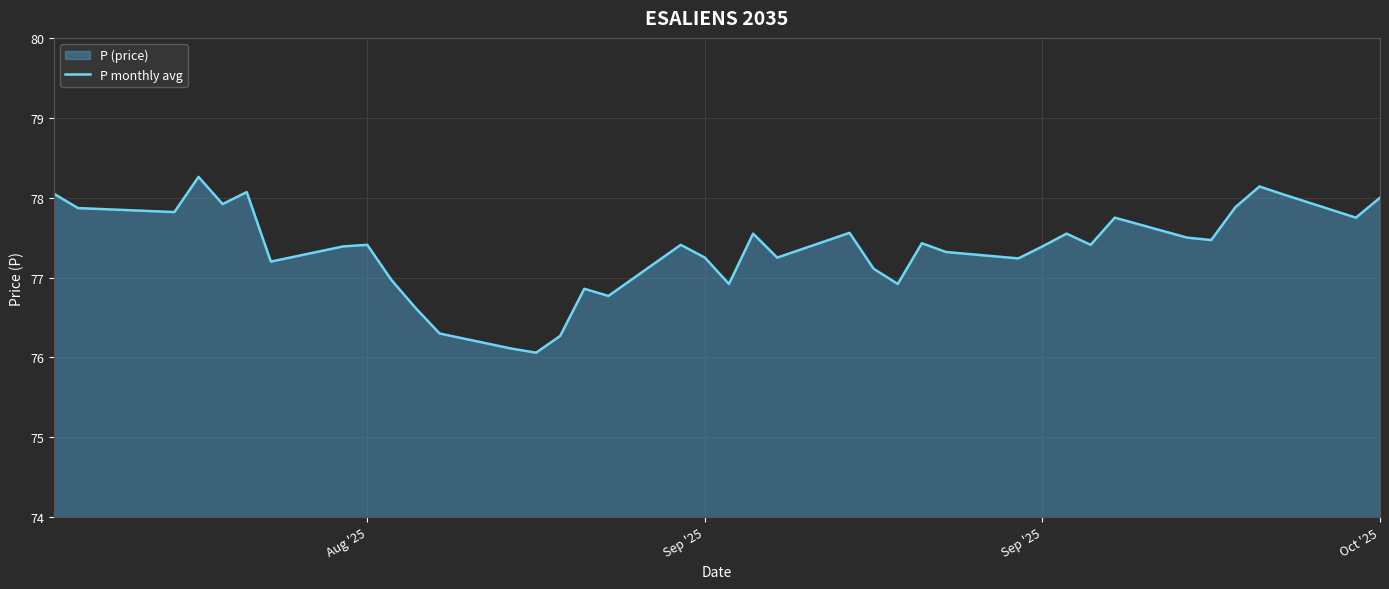

Reading left to right, extract all data points from this chart.

78.0	77.9	77.8	78.3	77.9	78.1	77.2	77.4	77.4	77.0	76.6	76.3	76.1	76.1	76.3	76.9	76.8	77.4	77.2	76.9	77.5	77.2	77.6	77.1	76.9	77.4	77.3	77.2	77.4	77.5	77.4	77.8	77.5	77.5	77.9	78.1	78.0	77.8	78.0